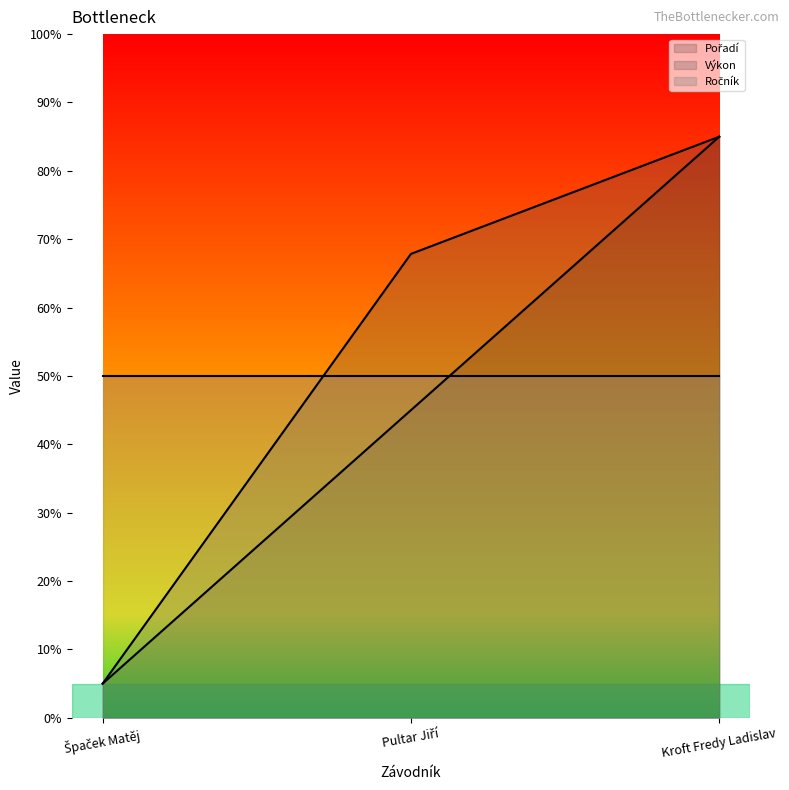

Does the chart have visible grid lines?

No